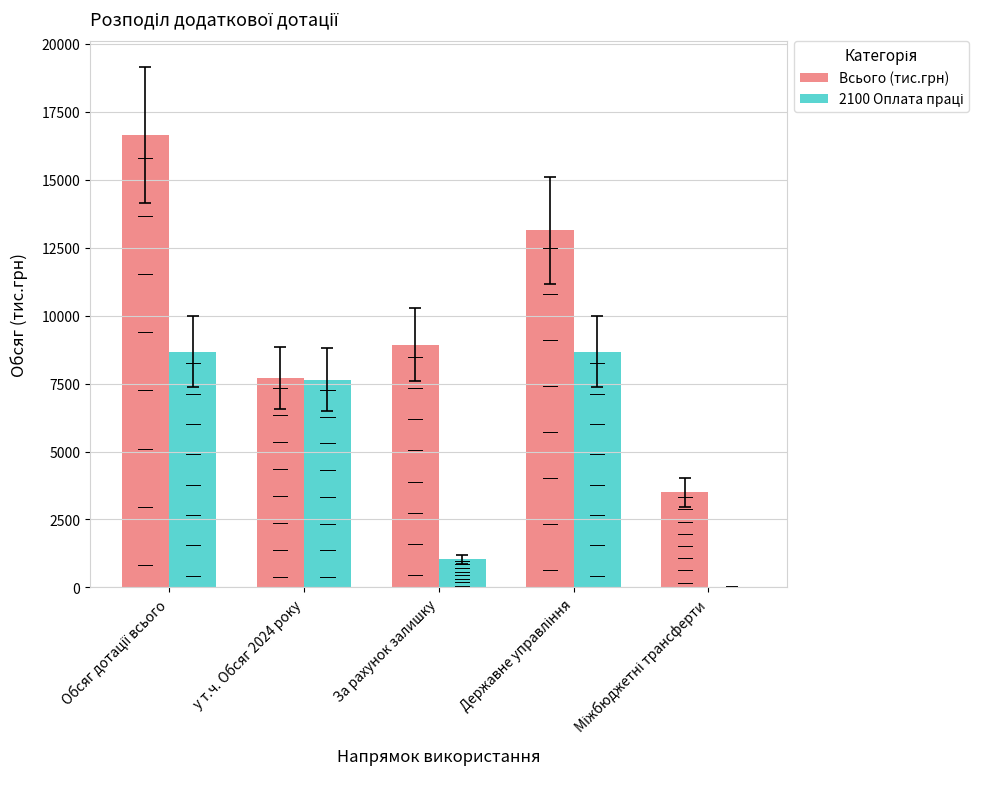

True or false: Всього (тис.грн) has a value of 10826.8 at у т.ч. Обсяг 2024 року.

False